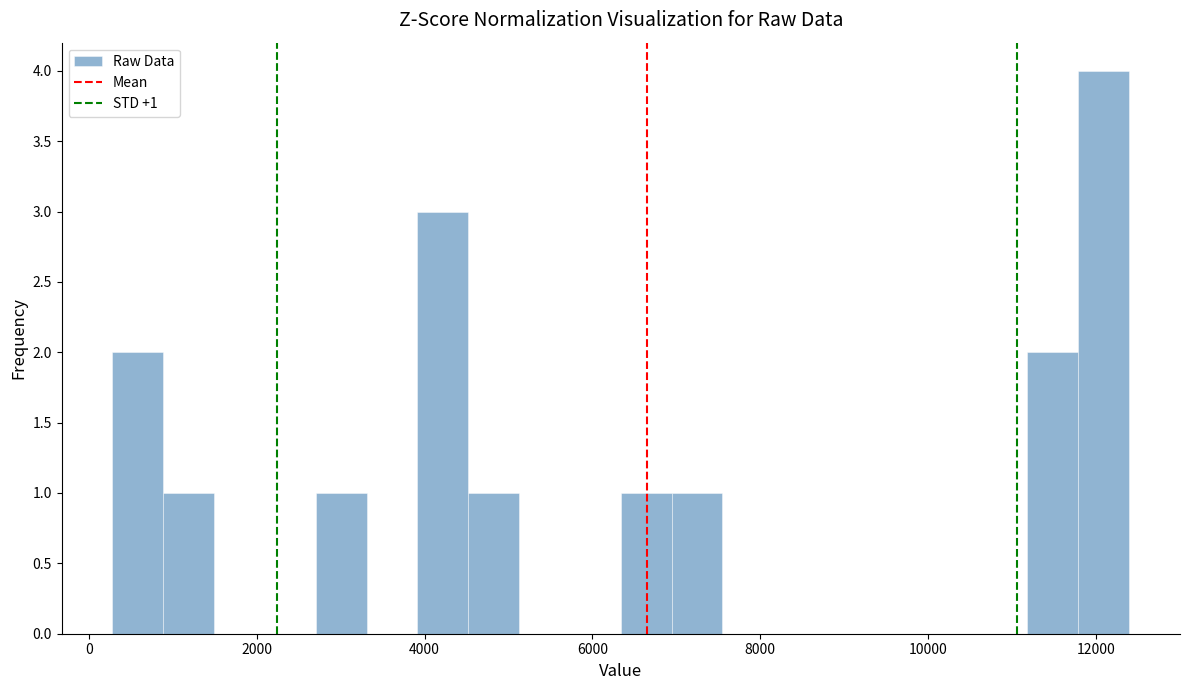

Read against the x-axis, roughly where is the centre of the tallest bar?

12000